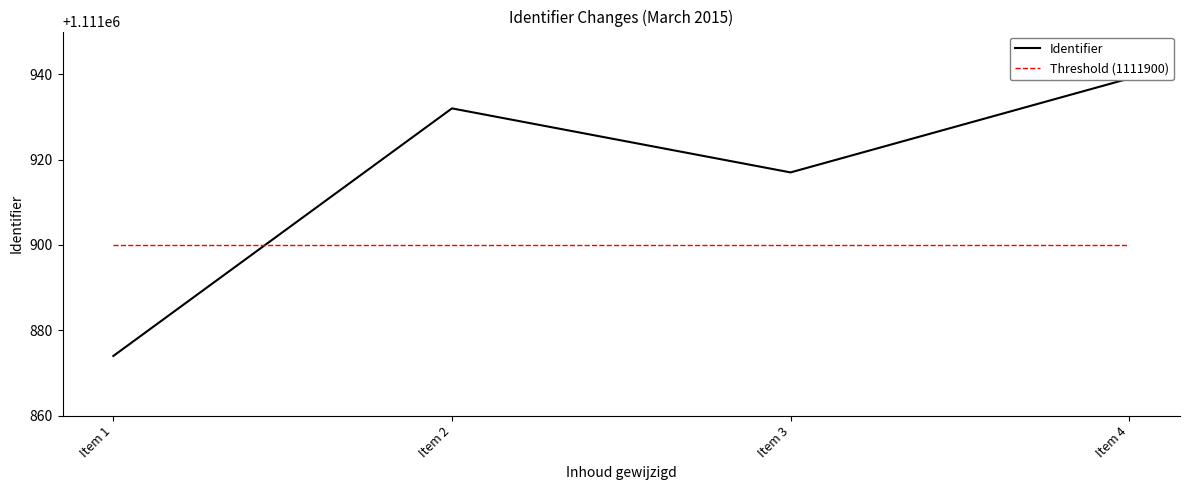

At which label is Identifier closest to 1111906?

Item 3